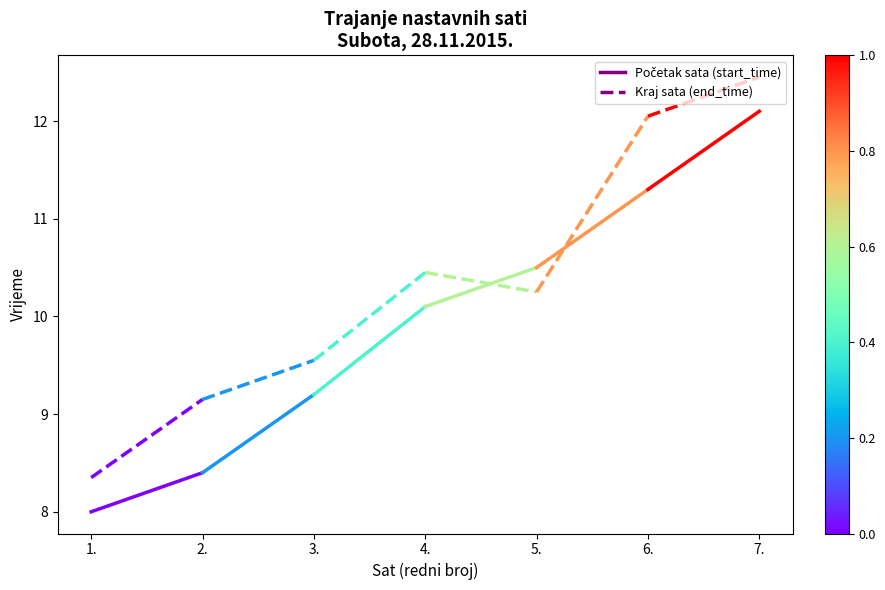

At 2., list the series in order from smallest to largest.

start_time seg0, end_time seg0